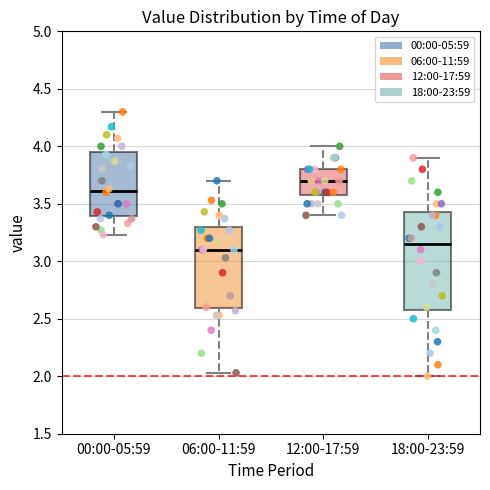

Which box's median line is the highest?

12:00-17:59